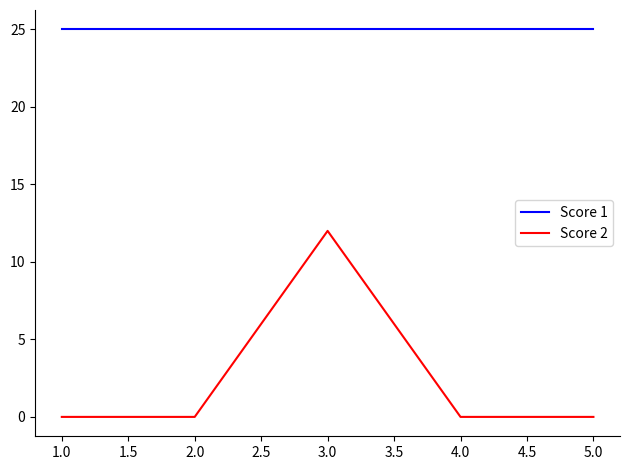

Rank the series by their average value, from highest to lowest.

Score 1, Score 2